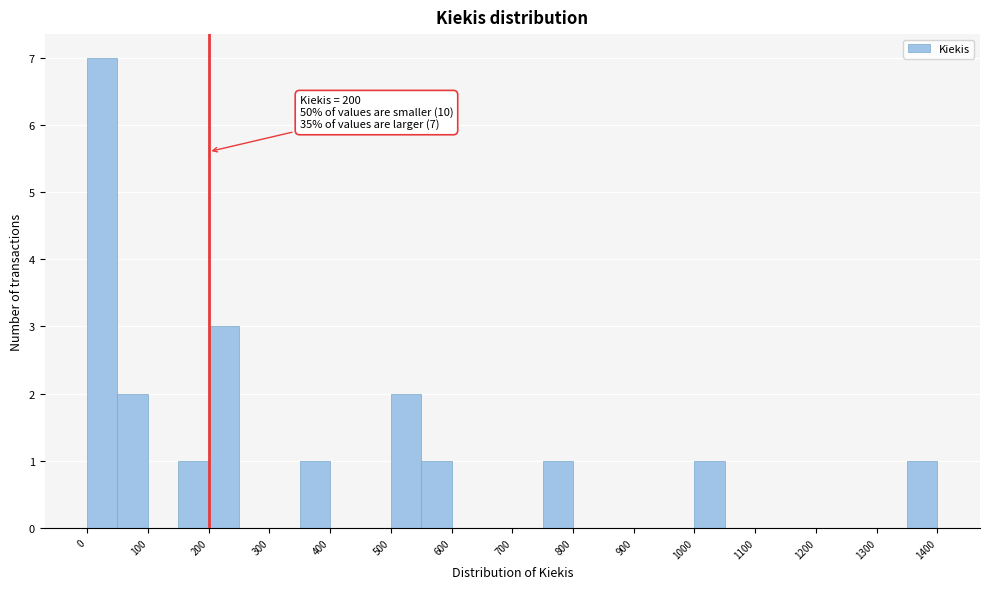

Over which range of the x-axis is the bar tallest?

0 to 50